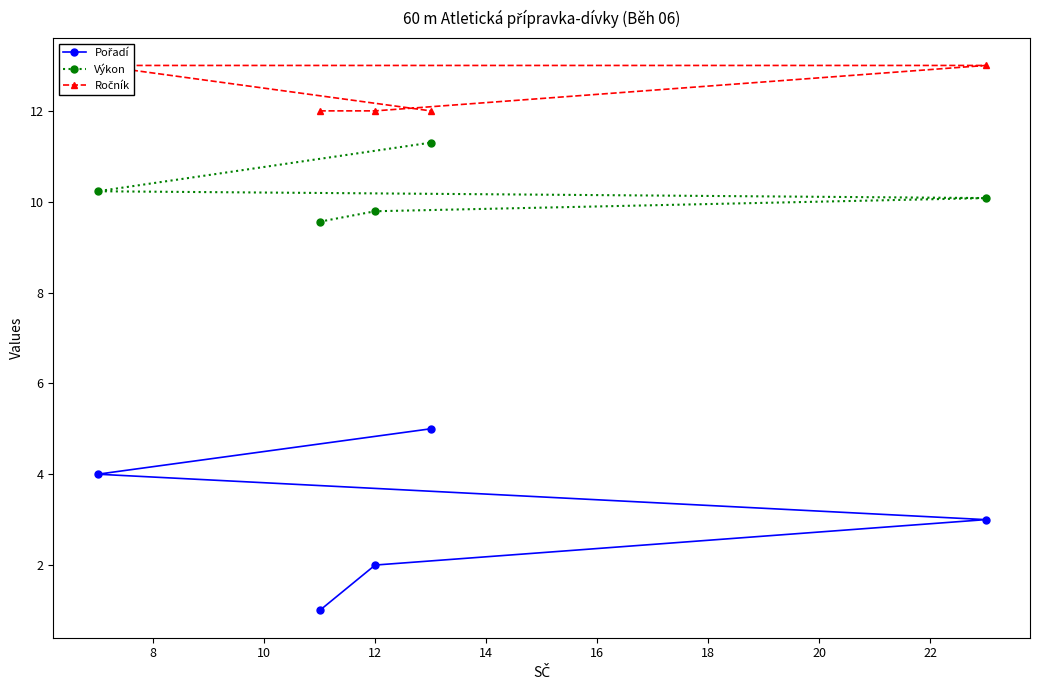

What is the value of the Výkon point at the 3rd from the left?

9.8